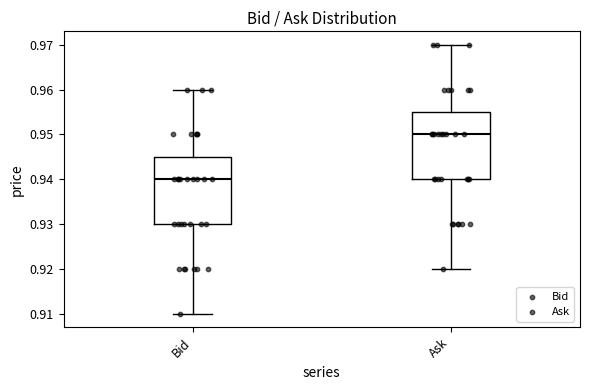

Reading left to right, read every box against the y-axis: the position of its median line, the range the box covers, and the ends of its whiskers. The values are not printed on the chart, so give them approximately, as read against the axis.

Bid: median 0.940, box 0.930 to 0.945, whiskers 0.910 to 0.960
Ask: median 0.950, box 0.940 to 0.955, whiskers 0.920 to 0.970